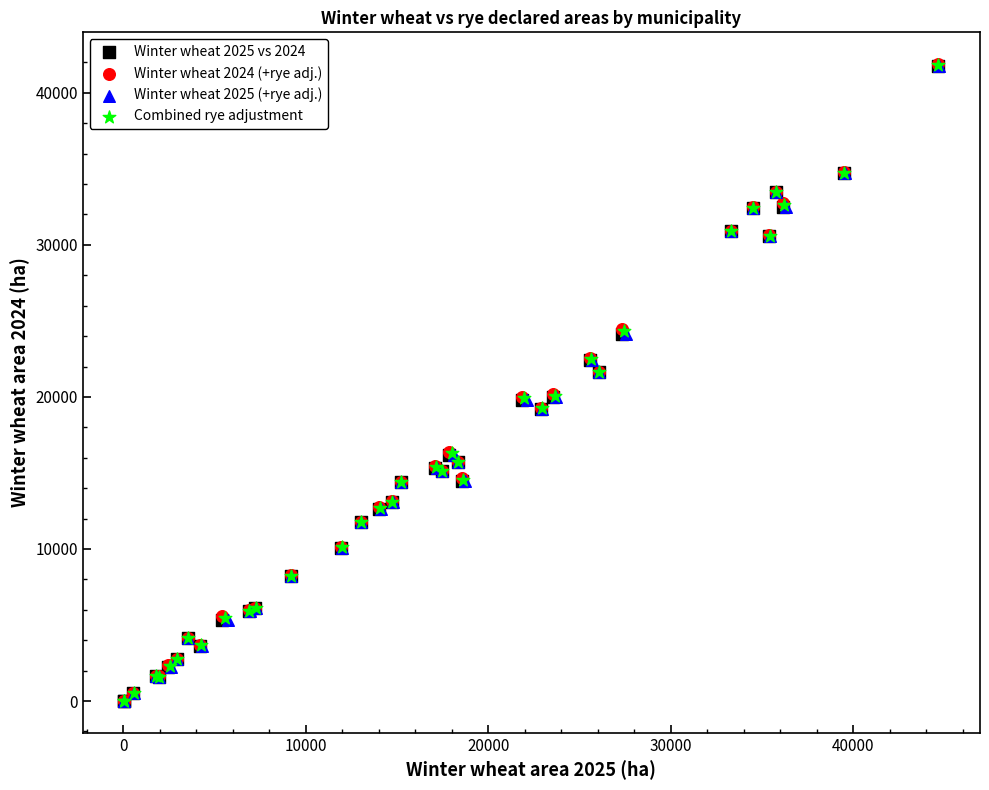

Which series has the largest Y range (max minus min)?

Winter wheat 2024 (+rye adj.)